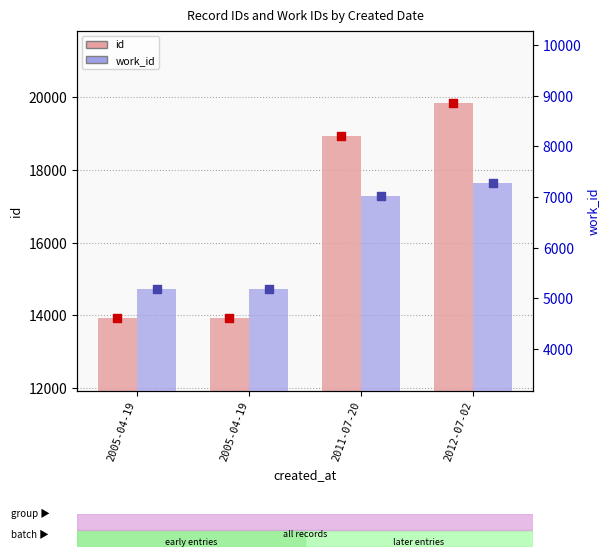

What is the total value across all series at 2011-07-20?

25956